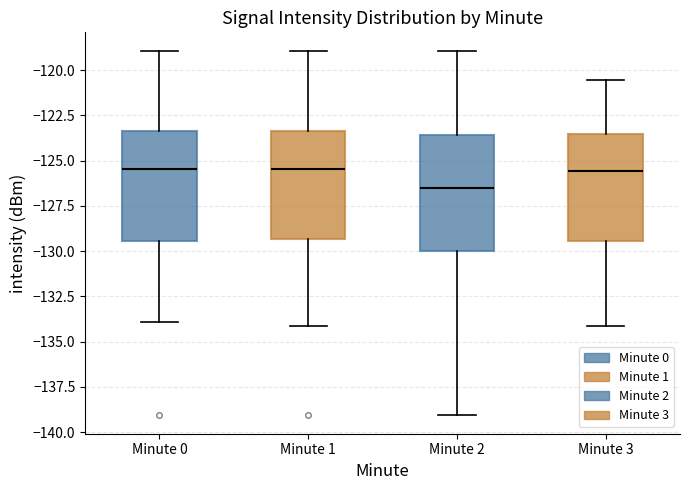

Reading left to right, read every box against the y-axis: the position of its median line, the range the box covers, and the ends of its whiskers. The values are not printed on the chart, so give them approximately, as read against the axis.

Minute 0: median -125.5, box -129.5 to -123.5, whiskers -134.0 to -119.0
Minute 1: median -125.5, box -129.5 to -123.5, whiskers -134.0 to -119.0
Minute 2: median -126.5, box -130.0 to -123.5, whiskers -139.0 to -119.0
Minute 3: median -125.5, box -129.5 to -123.5, whiskers -134.0 to -120.5